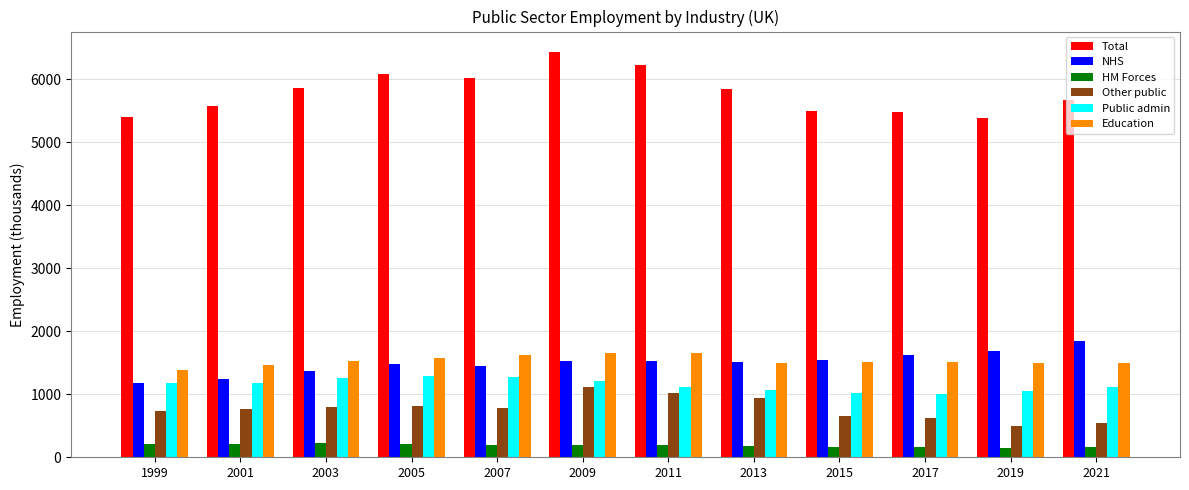

How many data points in HM Forces are less than 197?

6